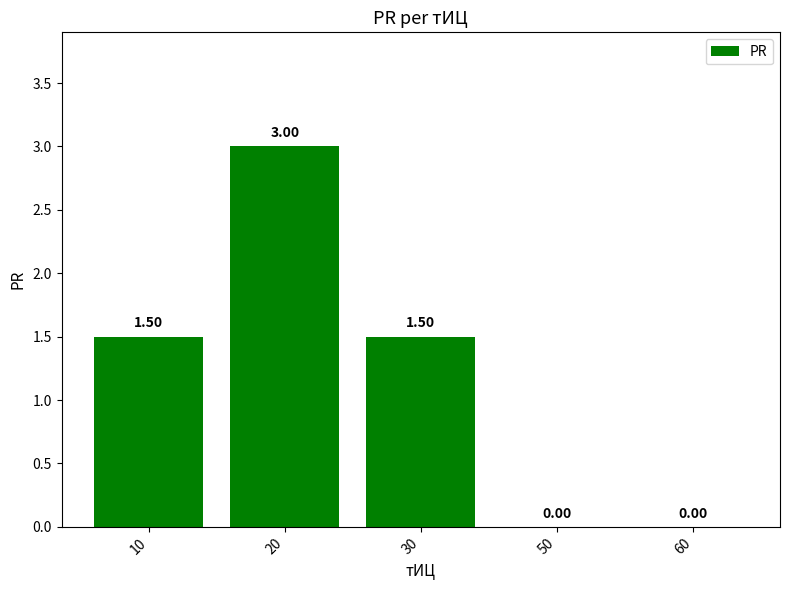

How many positive values are there?

3